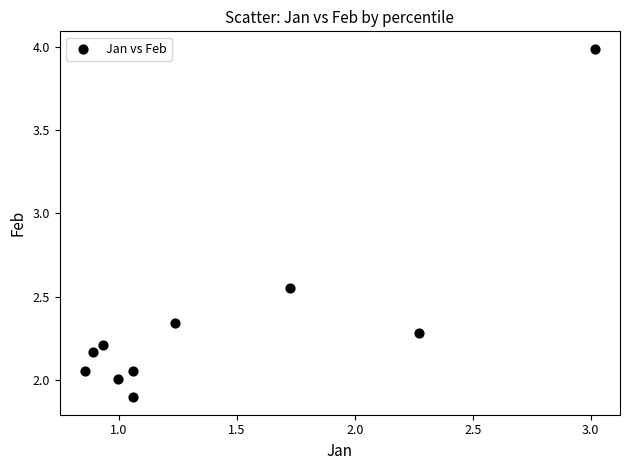

What is the average Y value?

2.4